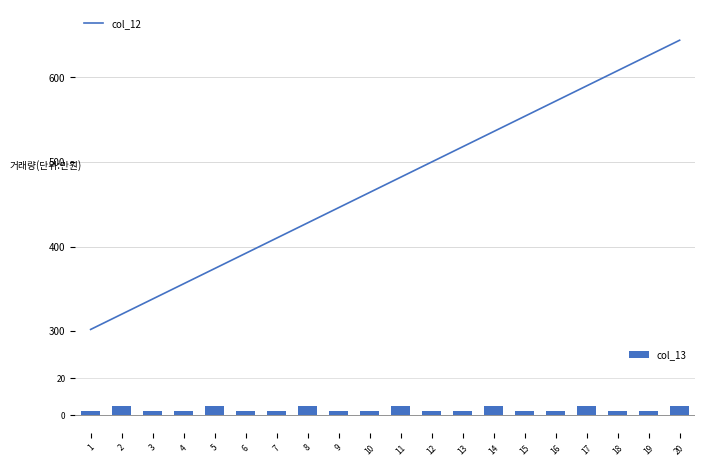

What are all the series names shown in the legend?

col_12, col_13